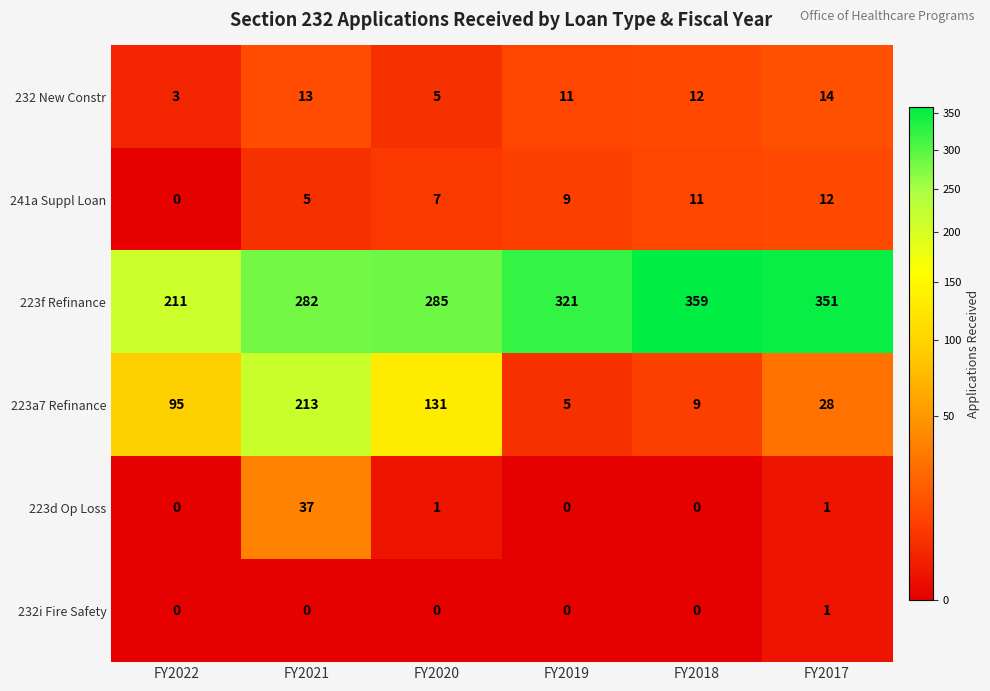

Which series has the largest total across all categories?

223f Refinance